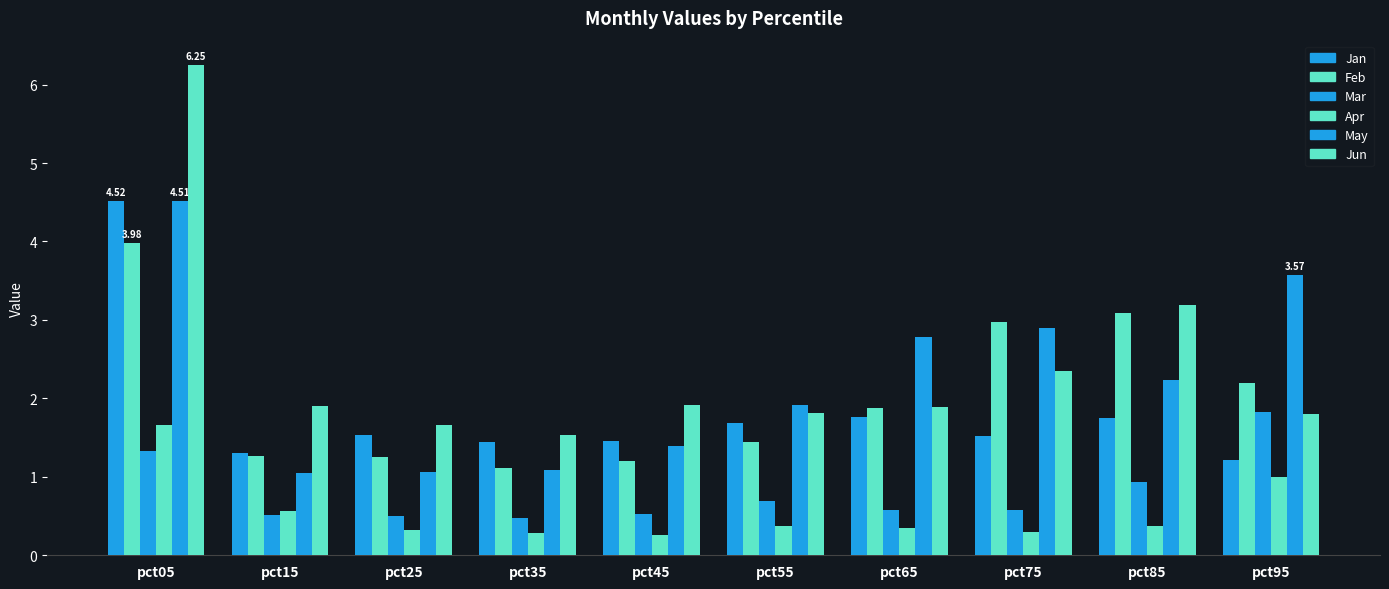

The Jan series shows 0.7 at pct55. True or false?

False